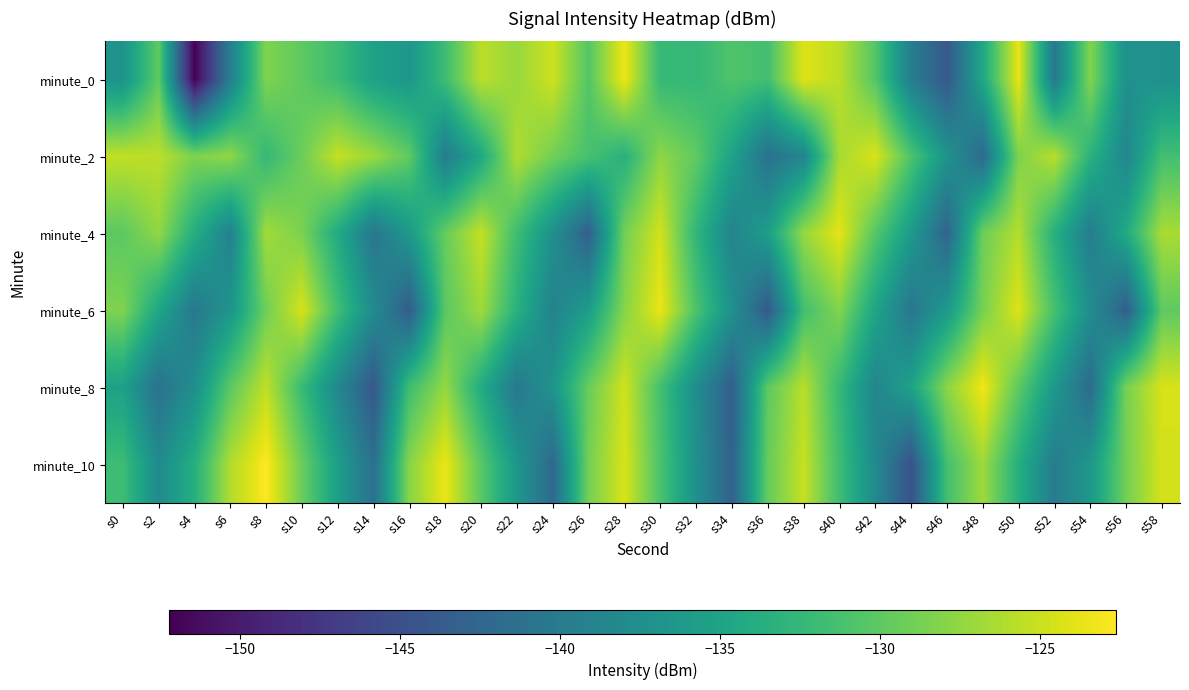

Count the number of data series in this chart.

6